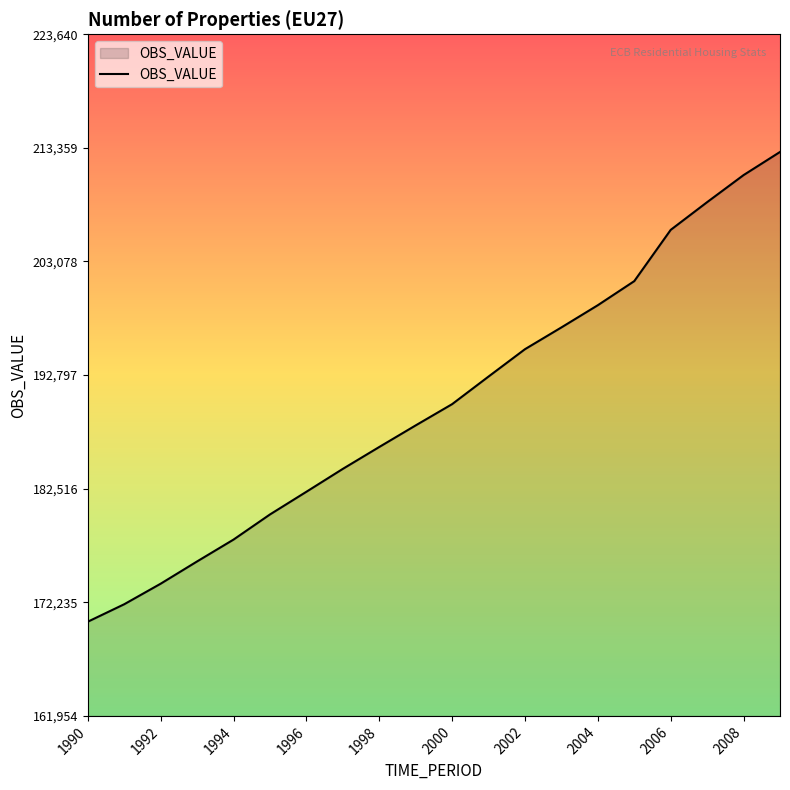

What is the greatest value displayed?

212991.3